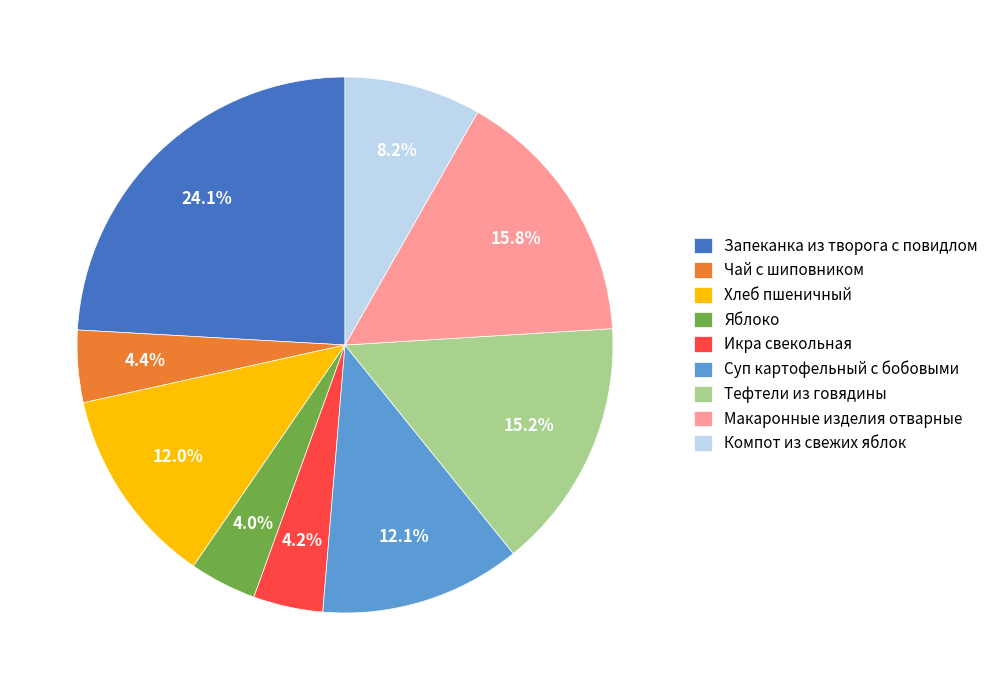

Approximately how many times larger is the value at Яблоко compared to Чай с шиповником?

0.9